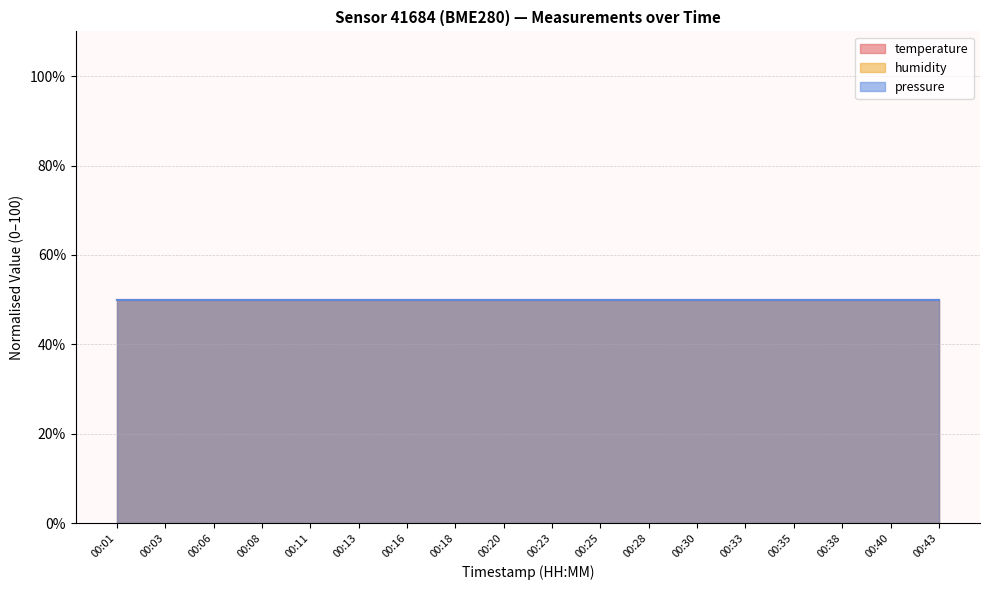

Between 00:35 and 00:16, which is larger?

00:35